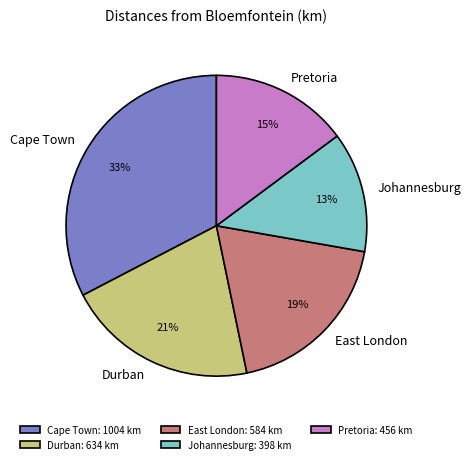

True or false: Johannesburg accounts for 13% of the total.

True